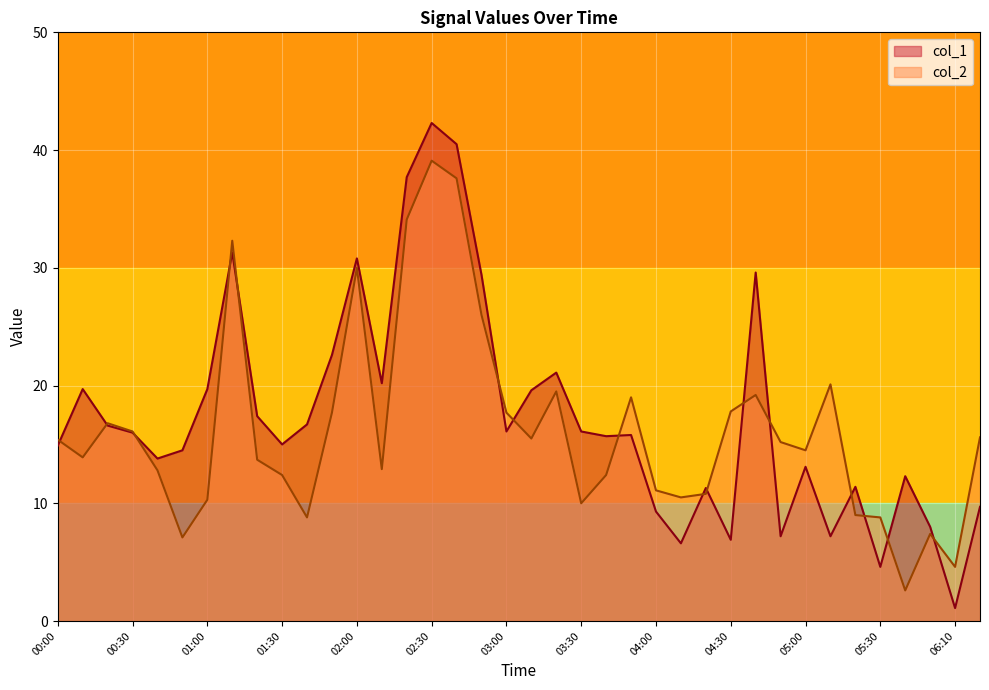

What is the lowest value of the col_2 series?

2.6